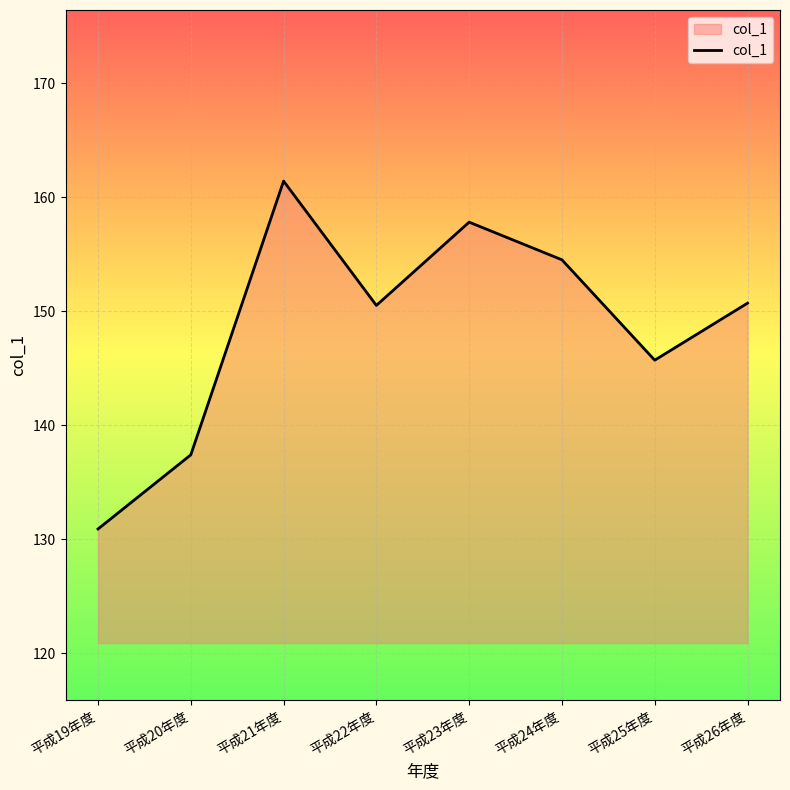

What is the maximum value shown in the chart?

161.4